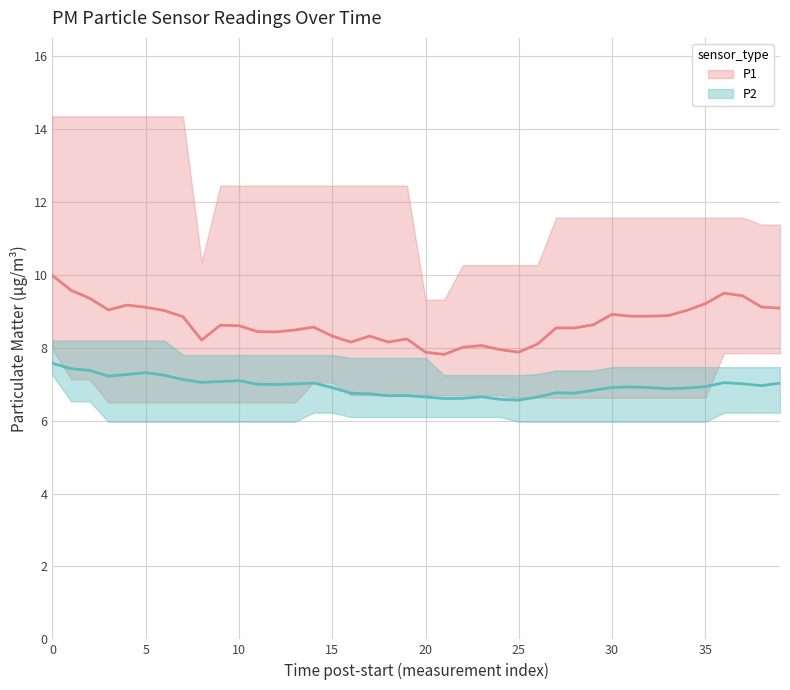

How many interior local peaks does the P2 series have?

8